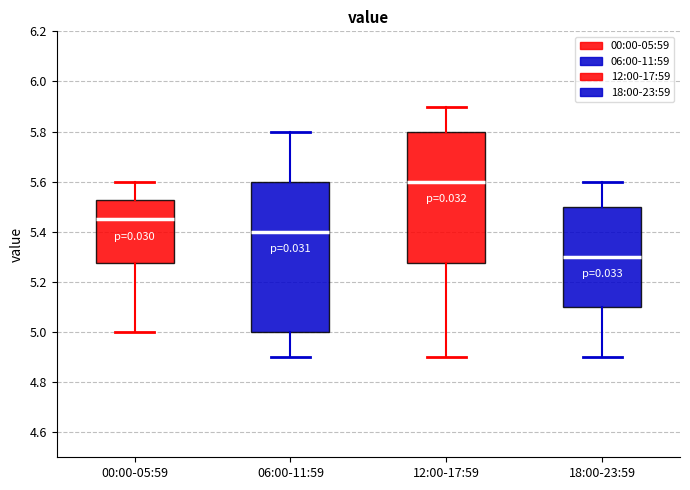

Reading left to right, read every box against the y-axis: the position of its median line, the range the box covers, and the ends of its whiskers. The values are not printed on the chart, so give them approximately, as read against the axis.

00:00-05:59: median 5.46, box 5.28 to 5.52, whiskers 5.00 to 5.60
06:00-11:59: median 5.40, box 5.00 to 5.60, whiskers 4.90 to 5.80
12:00-17:59: median 5.60, box 5.28 to 5.80, whiskers 4.90 to 5.90
18:00-23:59: median 5.30, box 5.10 to 5.50, whiskers 4.90 to 5.60